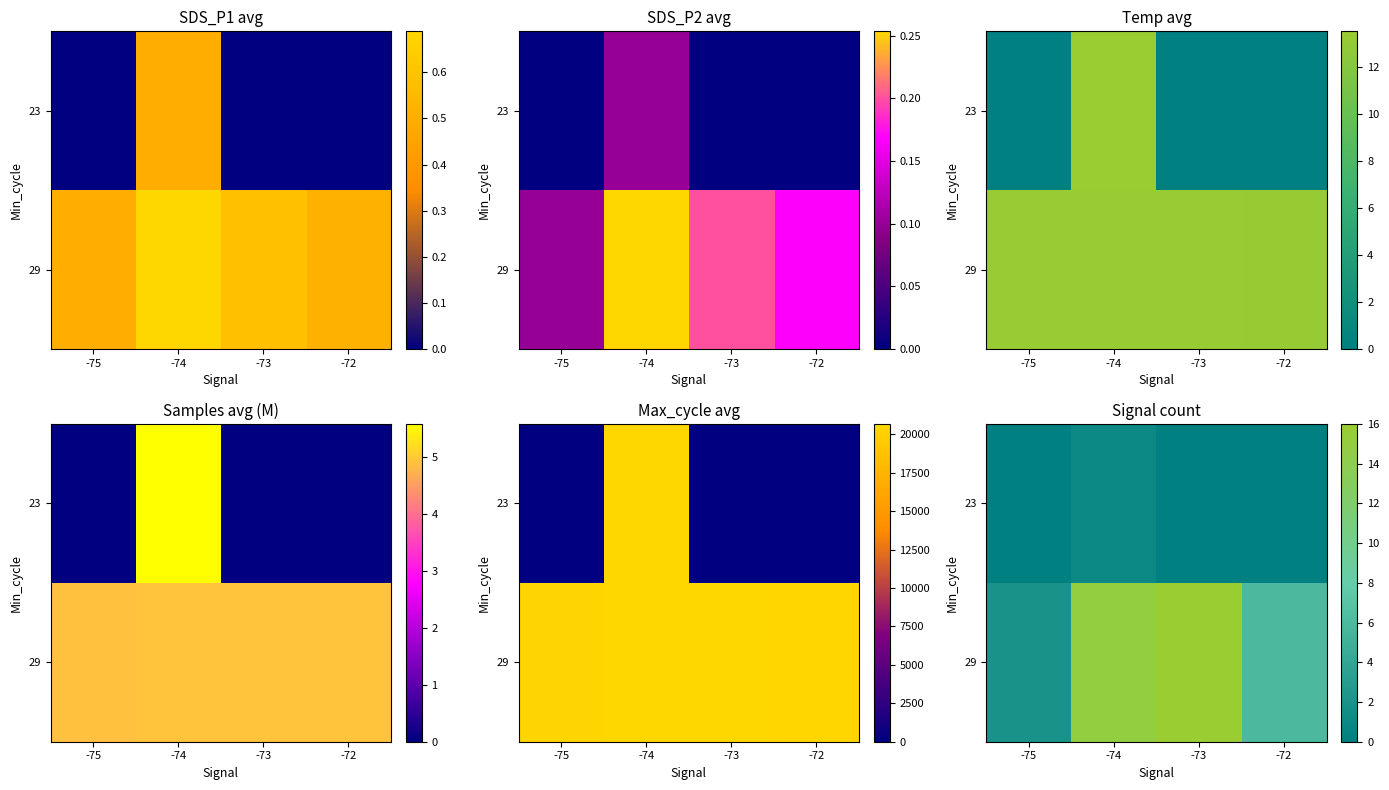

Which has a higher value, -74 or -73?

-74